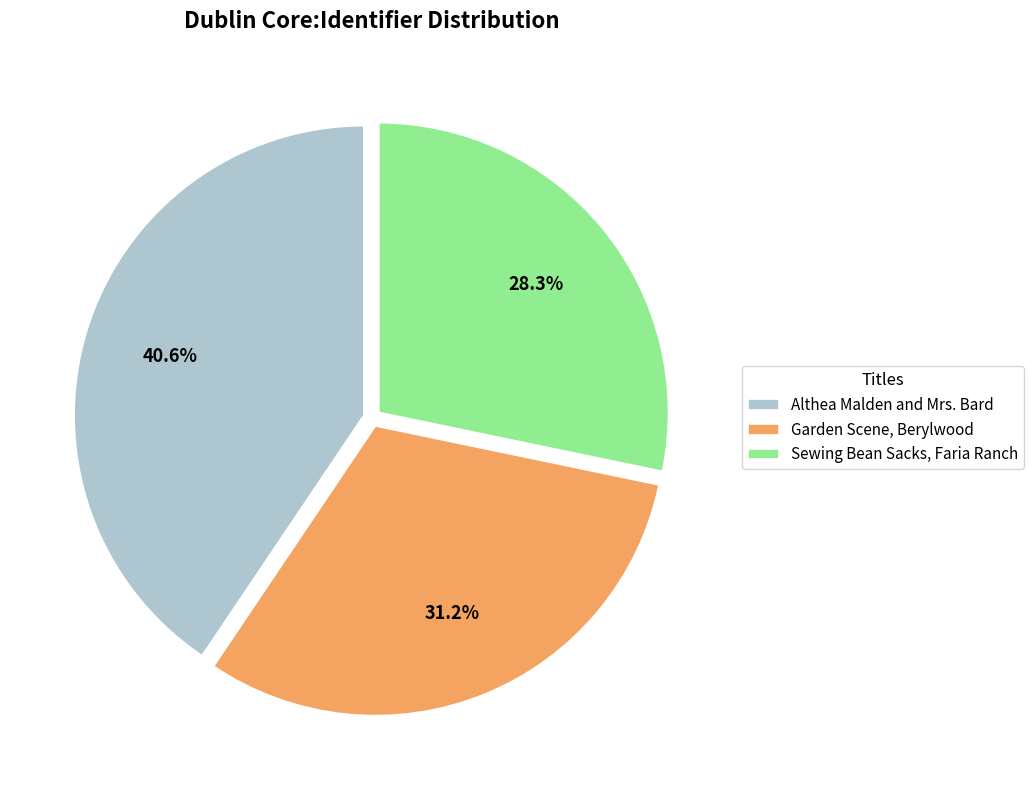

Does any single category account for the majority?

No